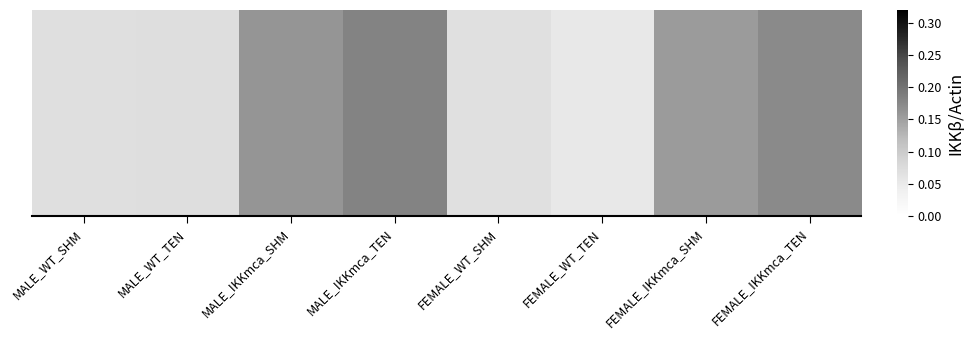

What is the sum of all values?

0.9